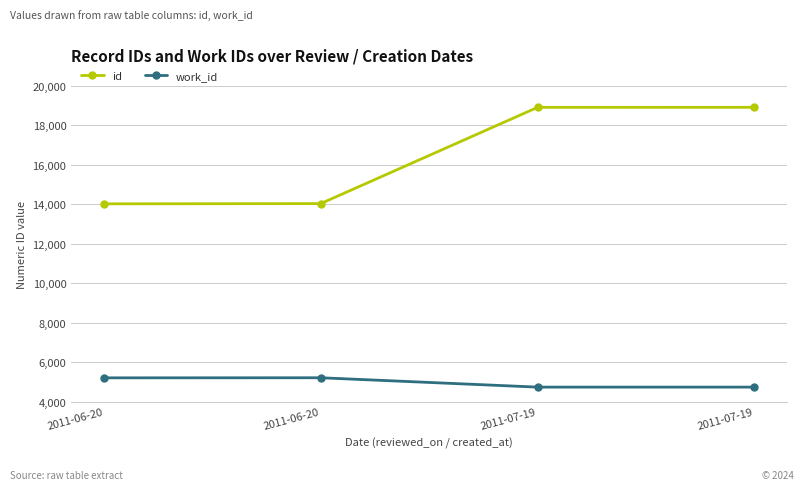

What is the total value across all series at 2011-06-20?

19245